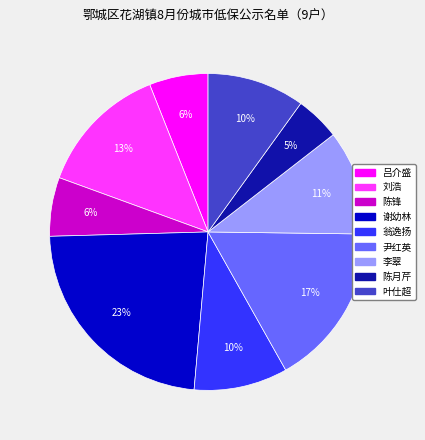

Which category has the biggest portion of the pie?

谢幼林